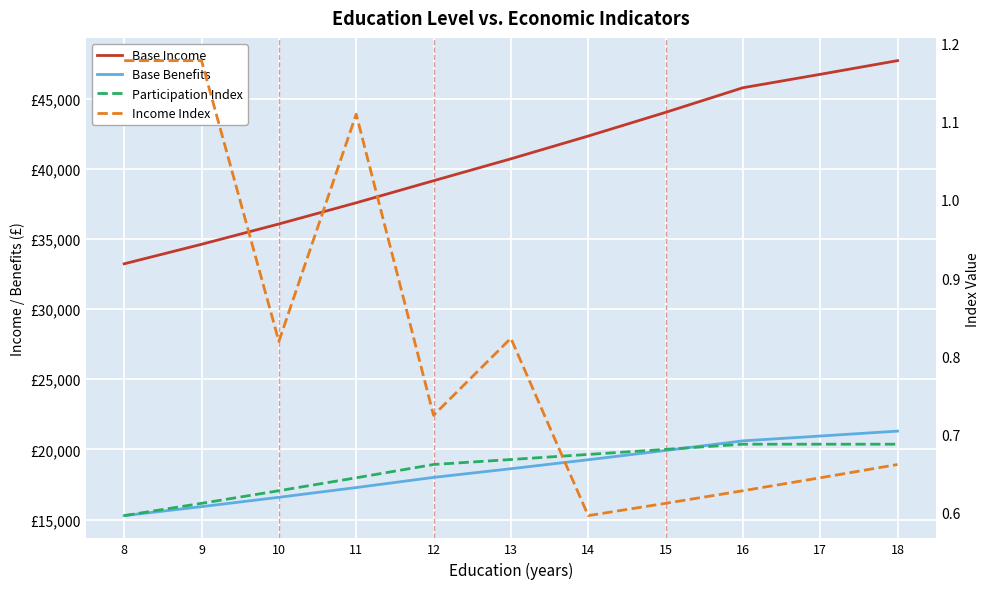

What is the value of the Participation Index point at the 8th from the left?

0.7